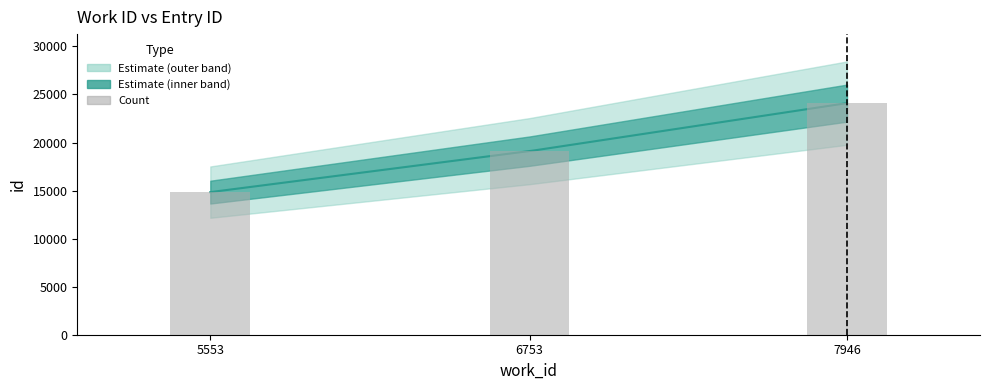

Which has a higher value, 7946 or 6753?

7946